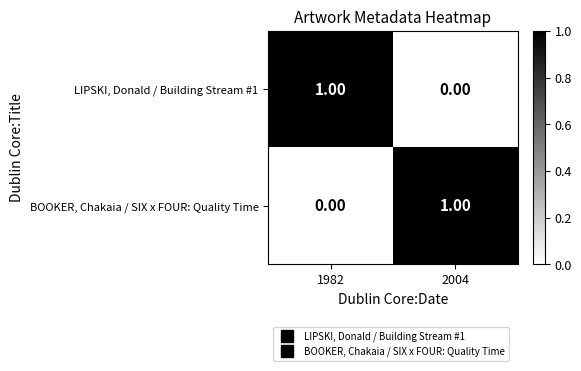

How many values in the BOOKER, Chakaia / SIX x FOUR: Quality Time series are below 1?

1